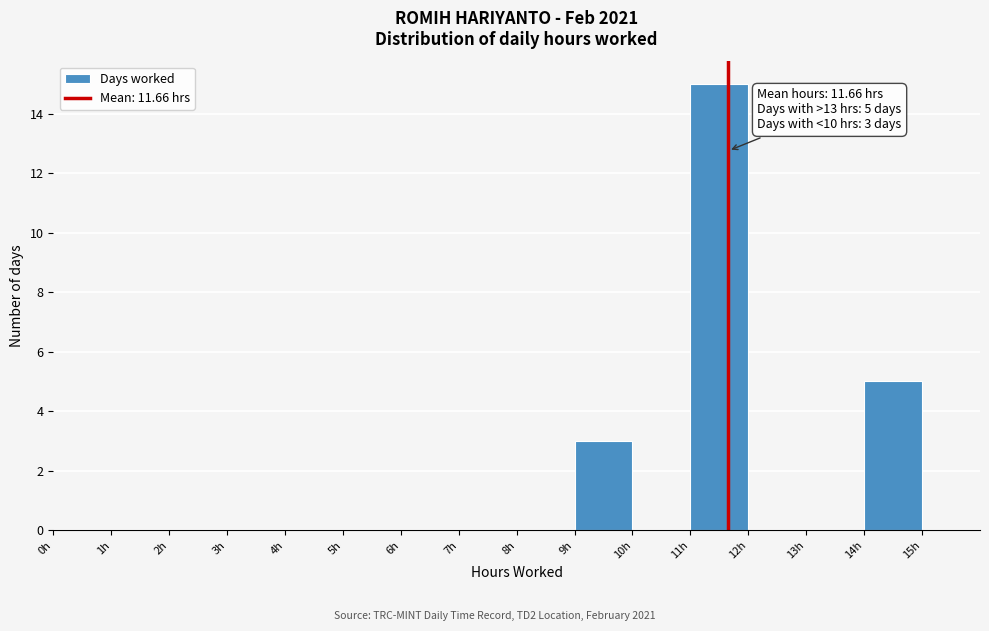

Which range on the x-axis has the tallest bar?

11 to 12